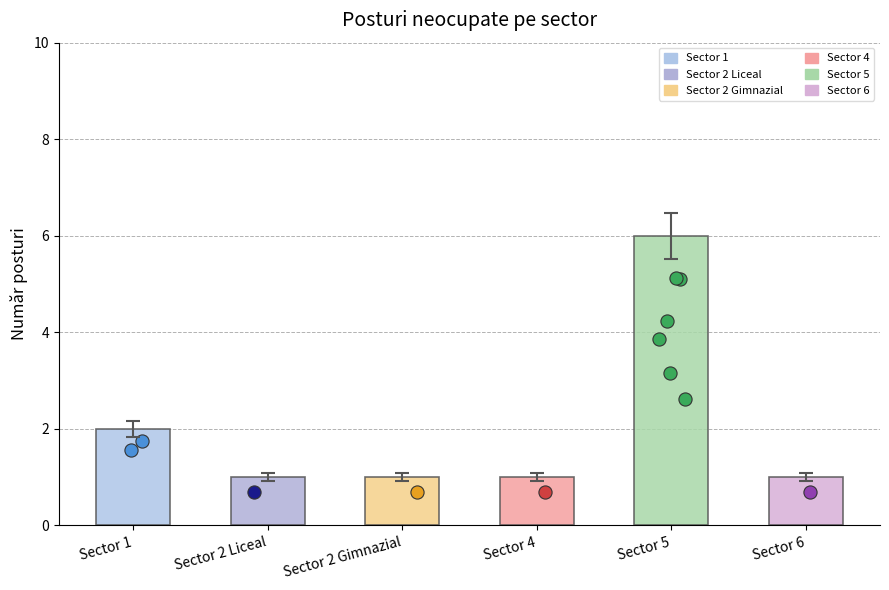

Which has a higher value, Sector 6 or Sector 4?

Sector 6